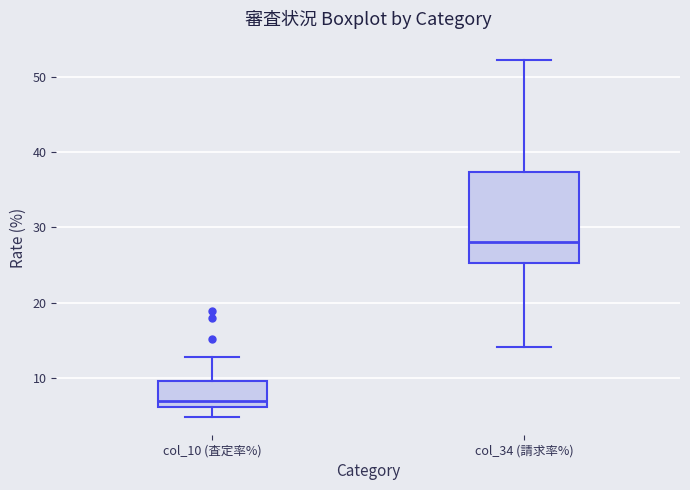

Reading left to right, transcribe this box plot: for each box, give where its median line is, the range the box spans, and where its two whiskers end, as read against the y-axis. The values are not printed on the chart, so give them approximately, as read against the axis.

col_10 (査定率%): median 7, box 6 to 10, whiskers 5 to 13
col_34 (請求率%): median 28, box 25 to 37, whiskers 14 to 52